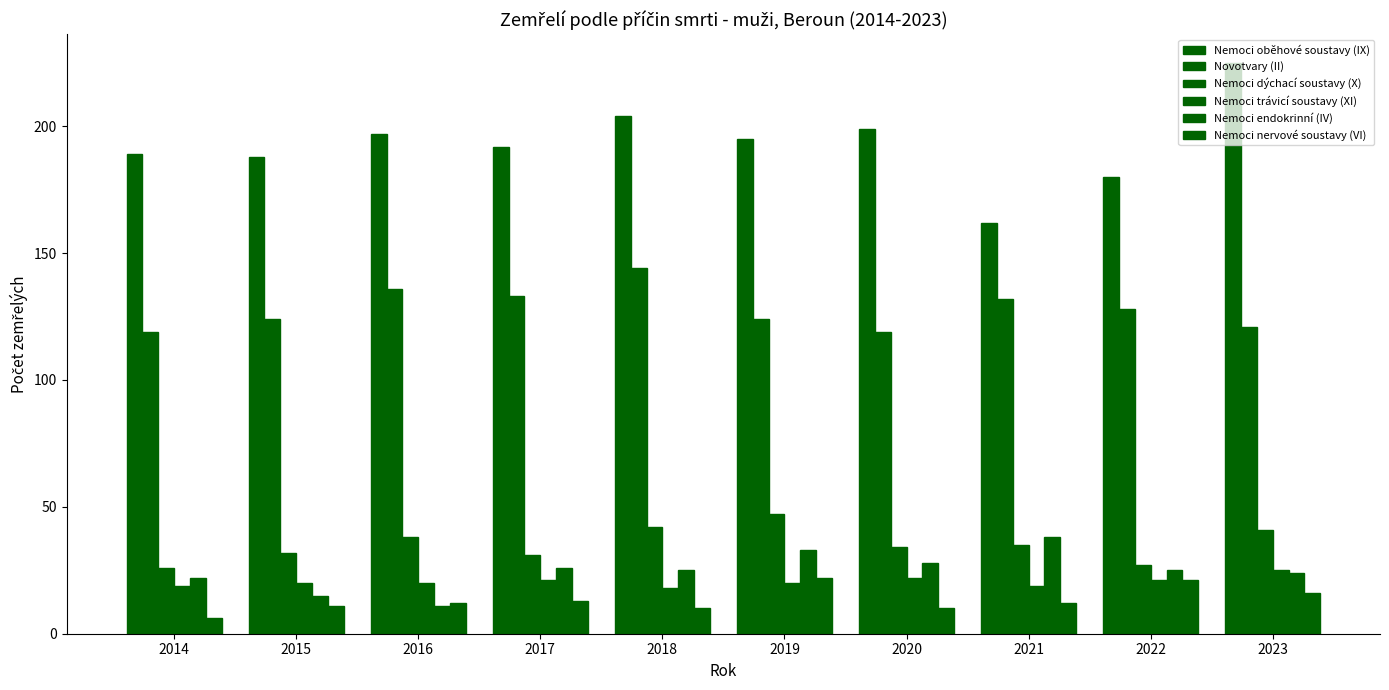

What is the maximum value shown in the chart?

225